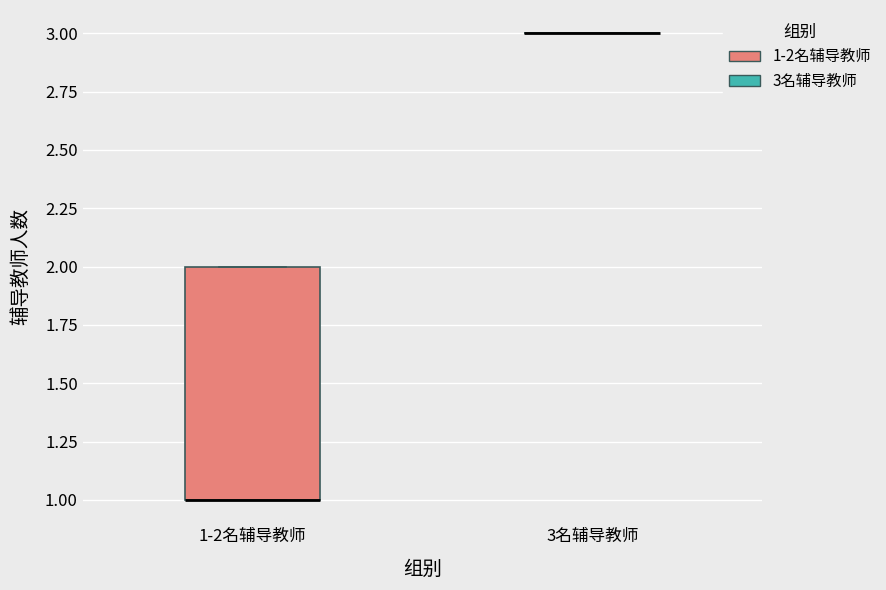

Comparing the boxes themselves (not the whiskers), which one is the tallest?

1-2名辅导教师